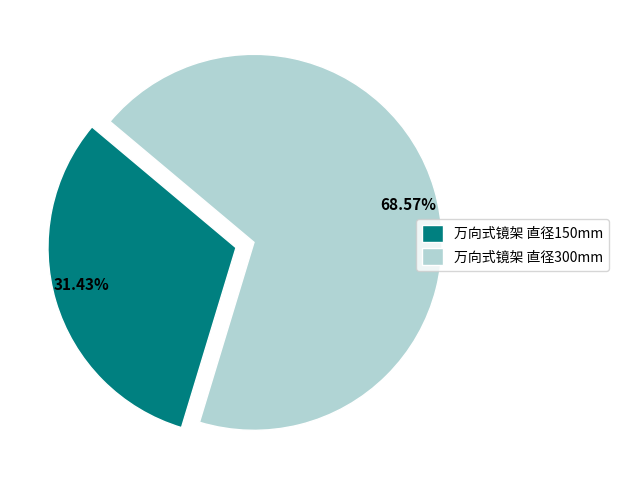

How many segments does this pie chart have?

2